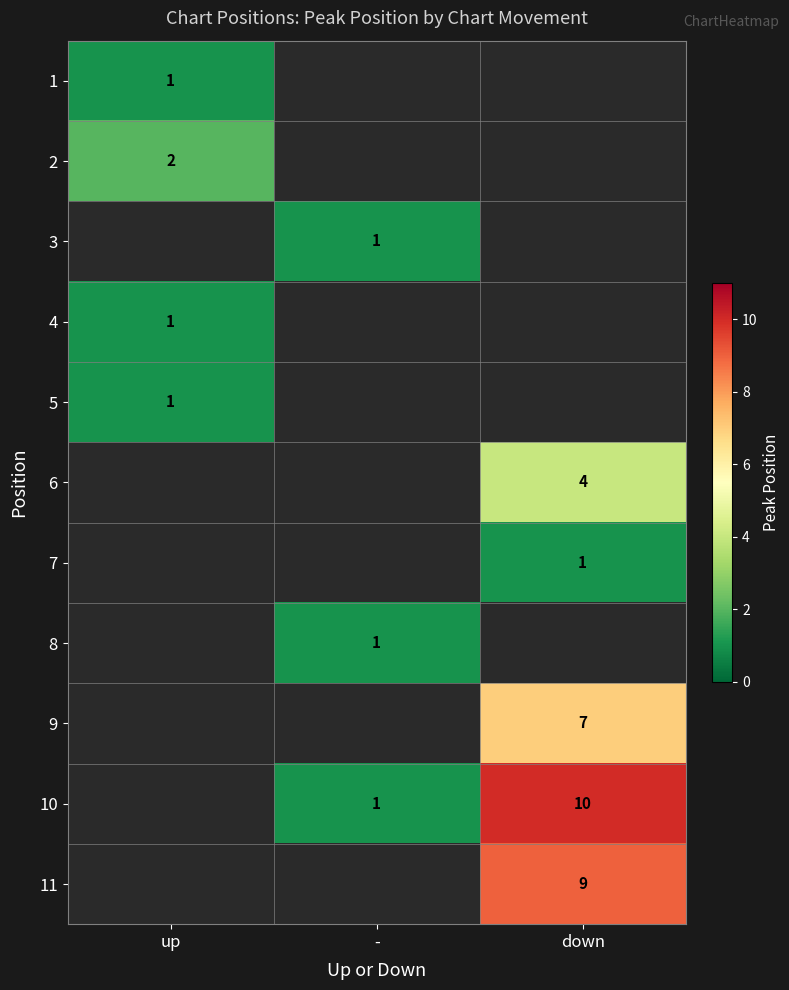

At how many categories does at least one series exceed 9?

1